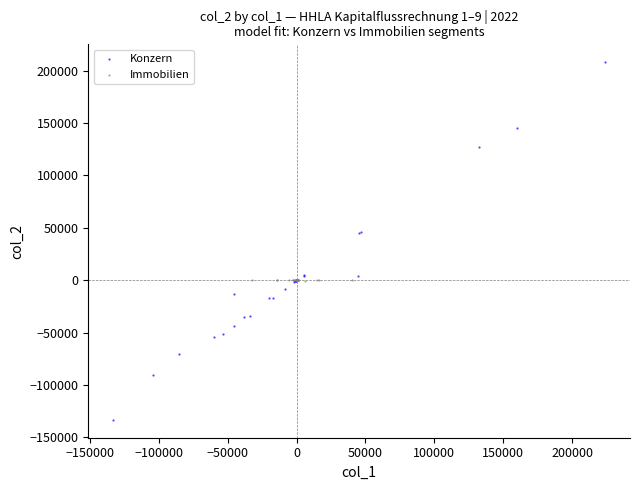

Which series contains the highest Y value?

Konzern